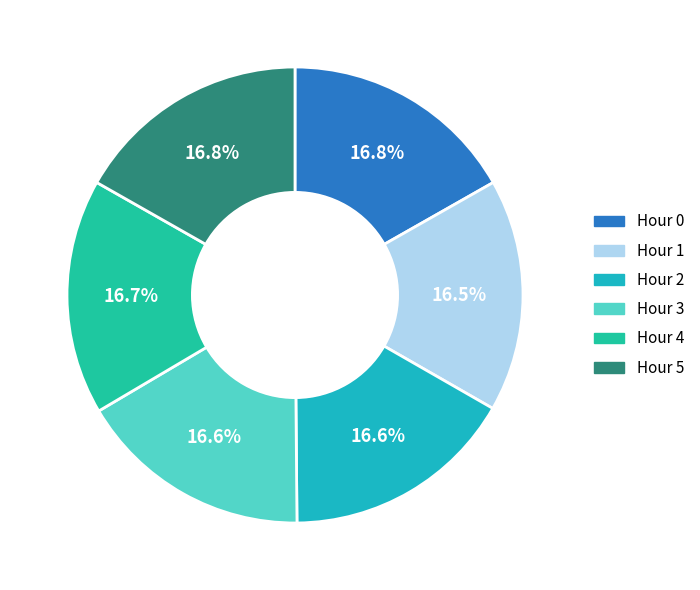

What percentage do Hour 4 and Hour 3 together represent?

33.4%